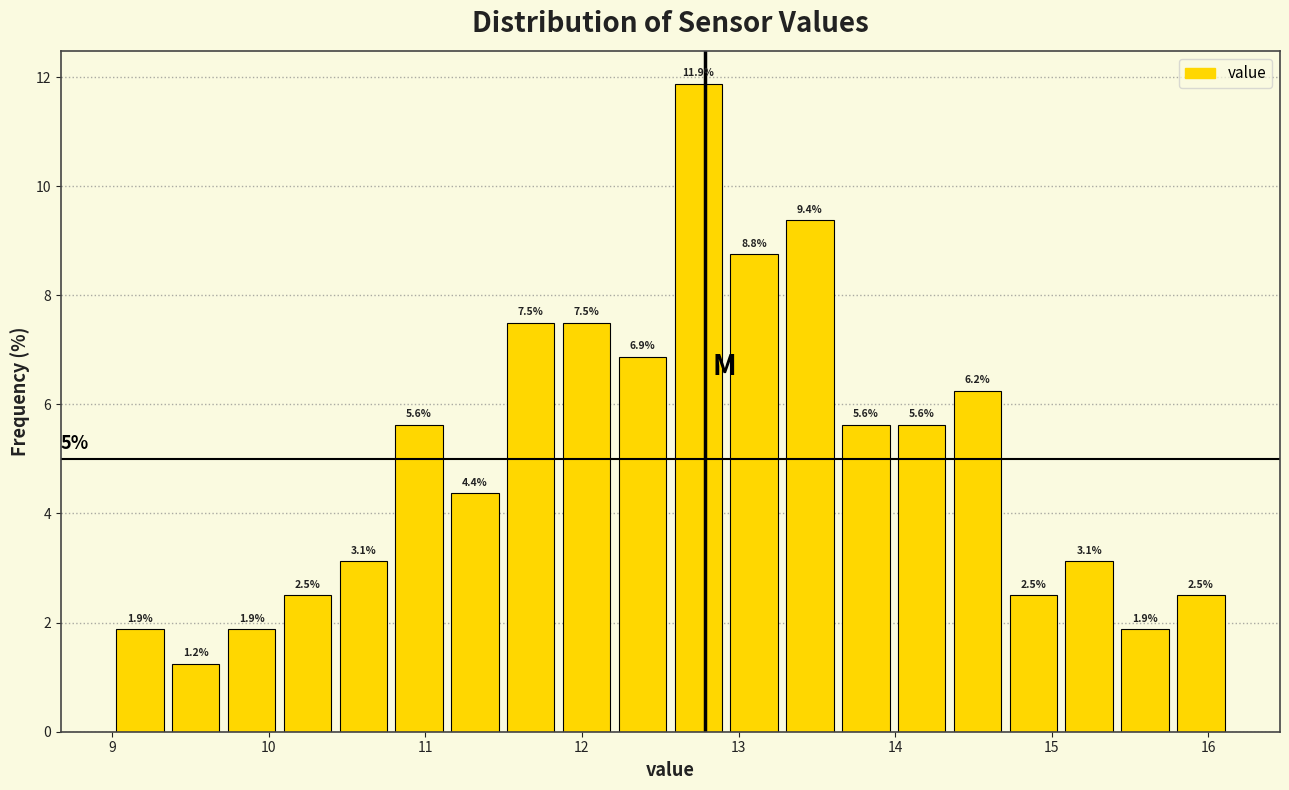

Around what value on the x-axis is the tallest bar? Give the approximate position of its centre, as read against the axis.

12.7